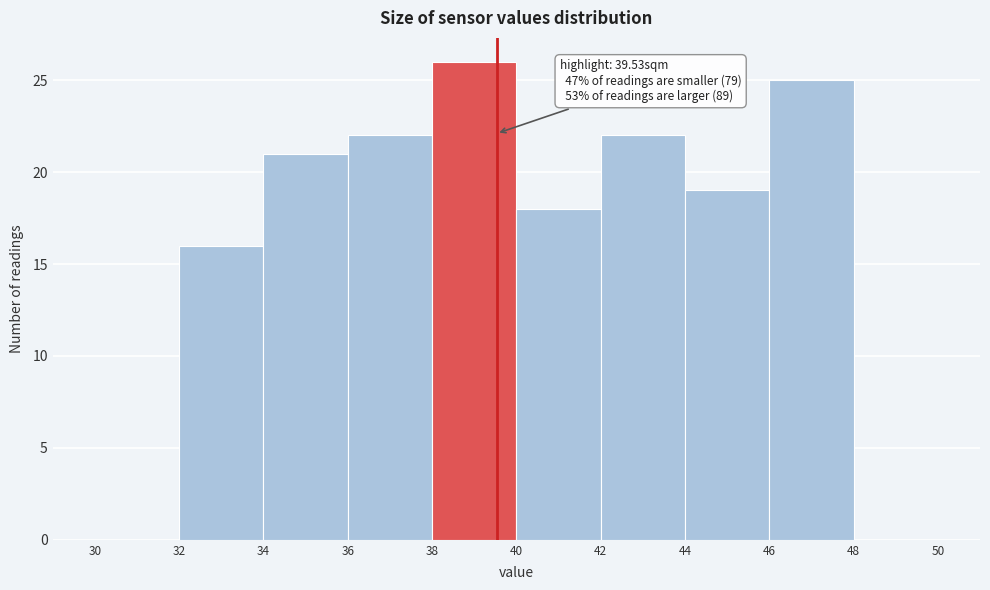

Over which range of the x-axis is the bar tallest?

38 to 40